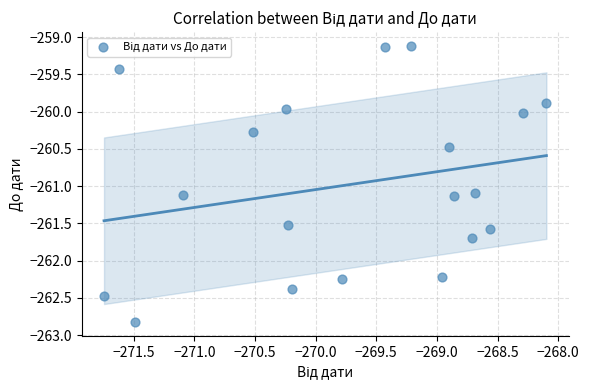

What is the range of X values (max minus min)?

3.6